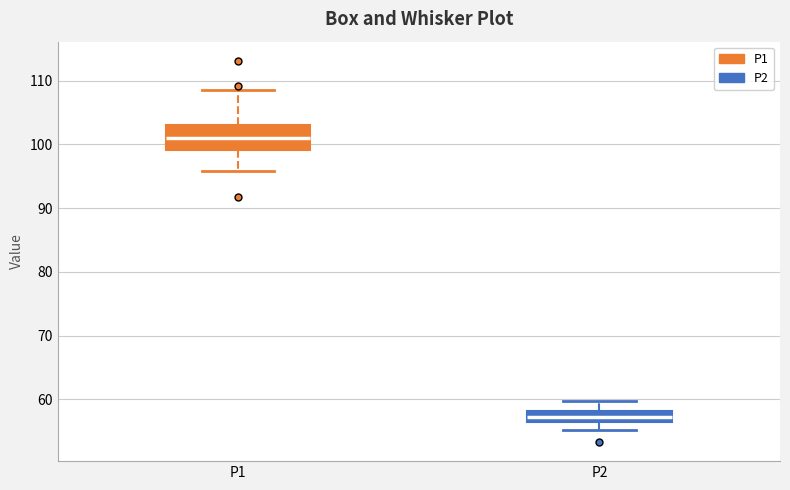

Reading left to right, read every box against the y-axis: the position of its median line, the range the box covers, and the ends of its whiskers. The values are not printed on the chart, so give them approximately, as read against the axis.

P1: median 101, box 99 to 103, whiskers 96 to 109
P2: median 57, box 56 to 58, whiskers 55 to 60